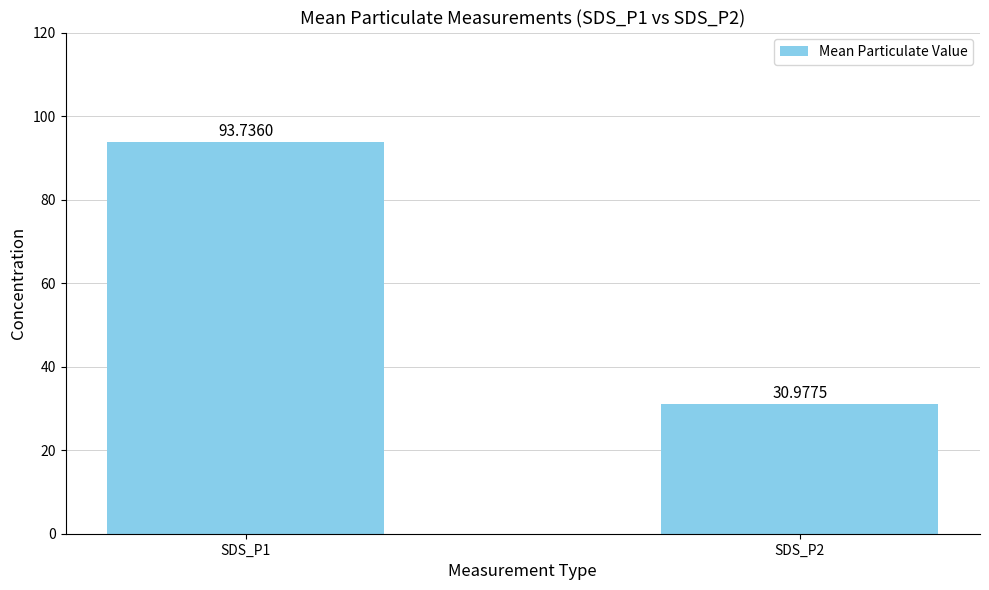

List the labels in order of value, largest first.

SDS_P1, SDS_P2